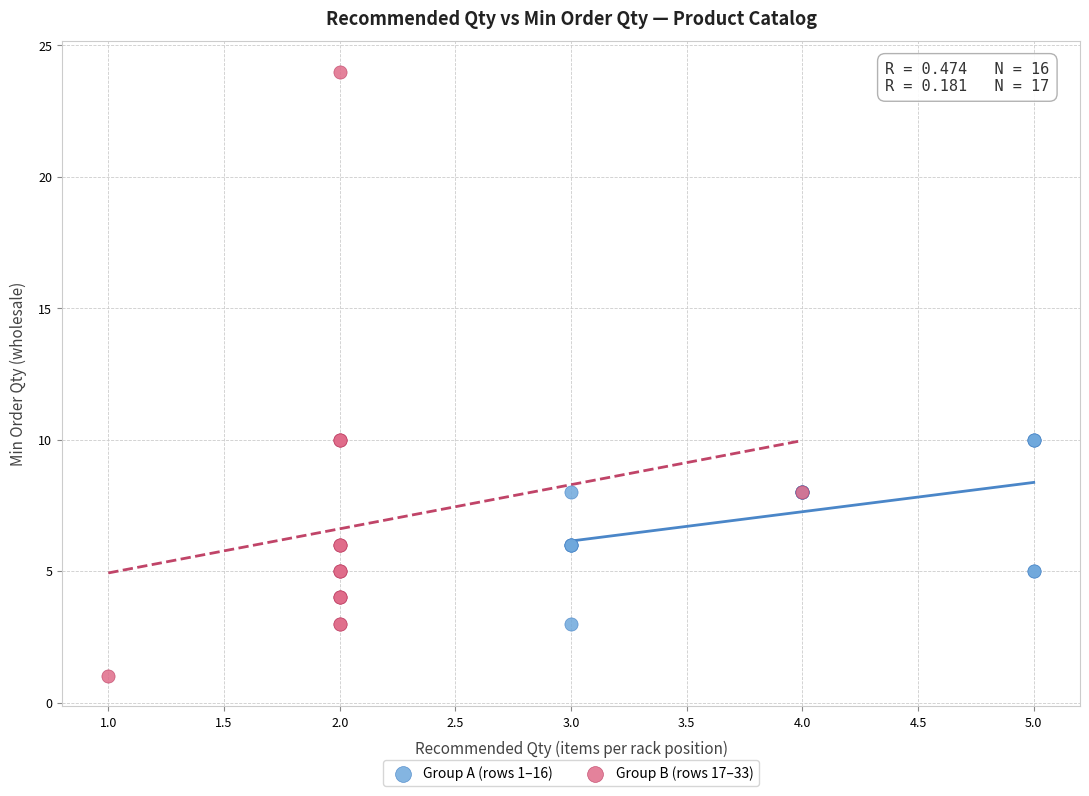

Which series has the widest spread of Y values?

Group B (rows 17–33)